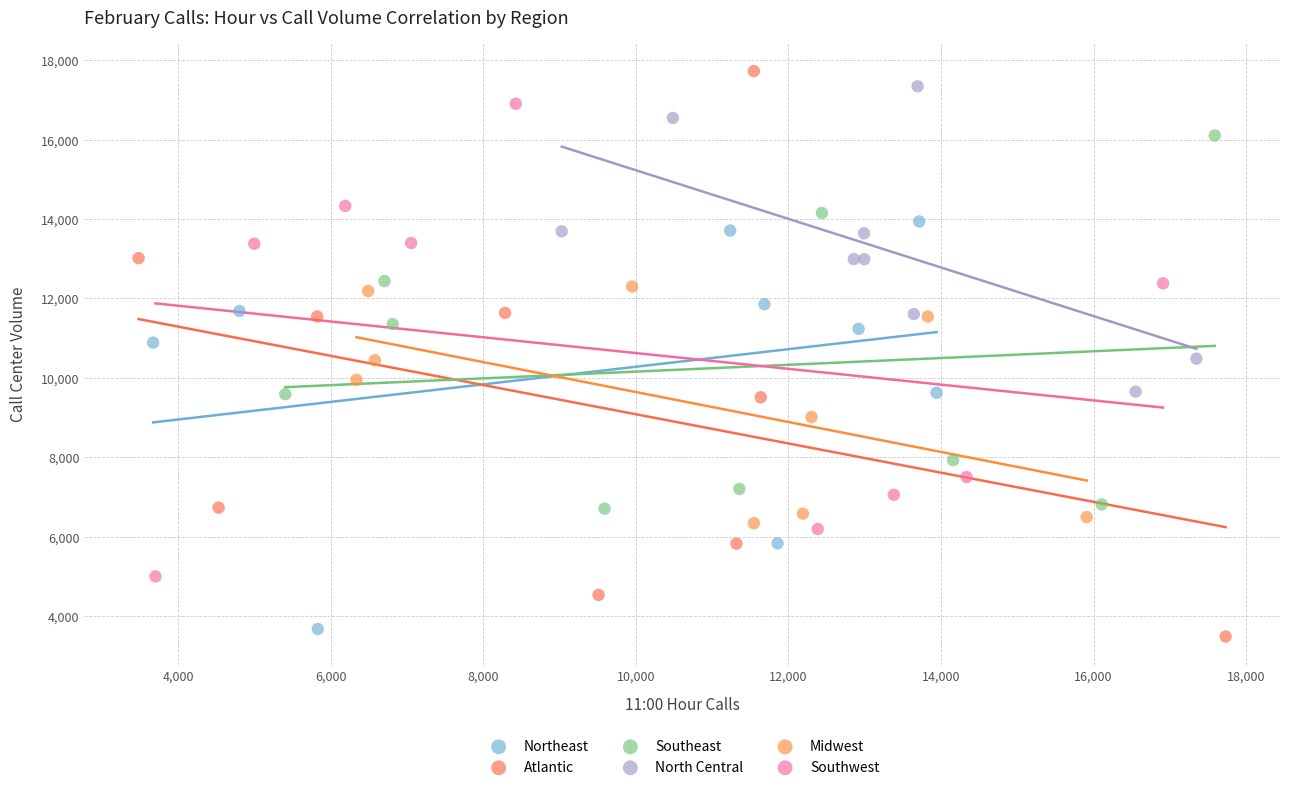

Which series reaches the minimum Y coordinate?

Atlantic